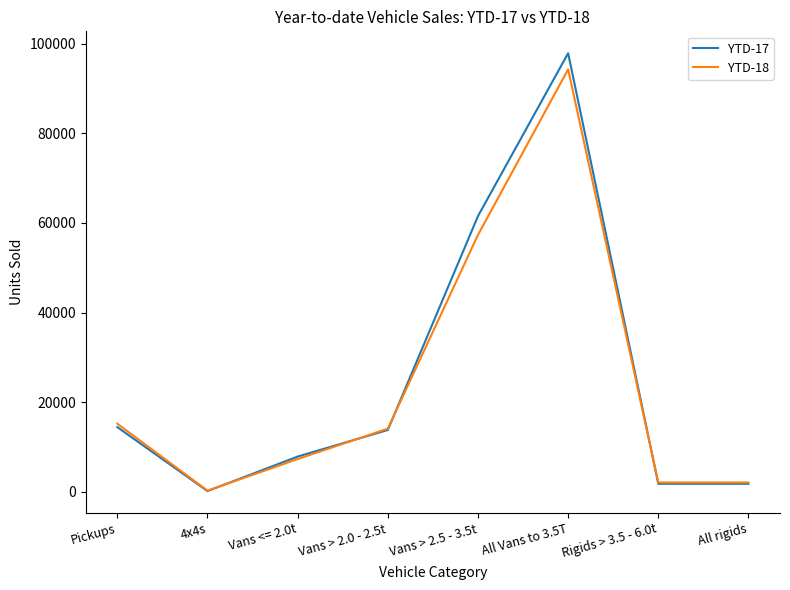

Which series has the widest spread of values?

YTD-17